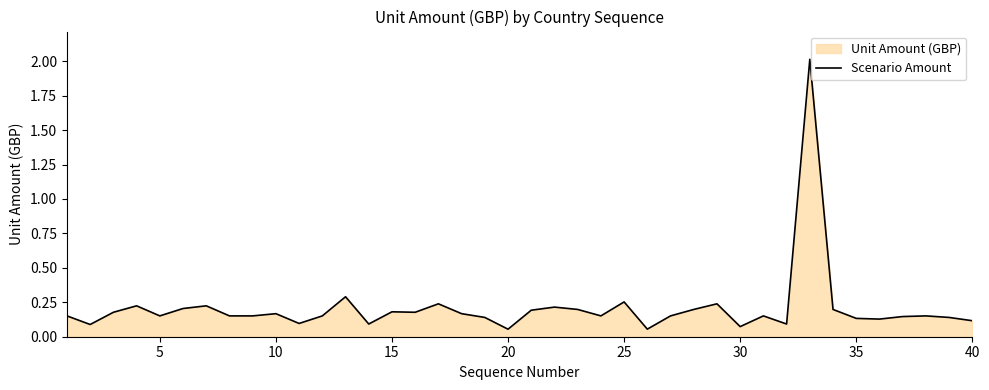

How many lines are shown in the chart?

1